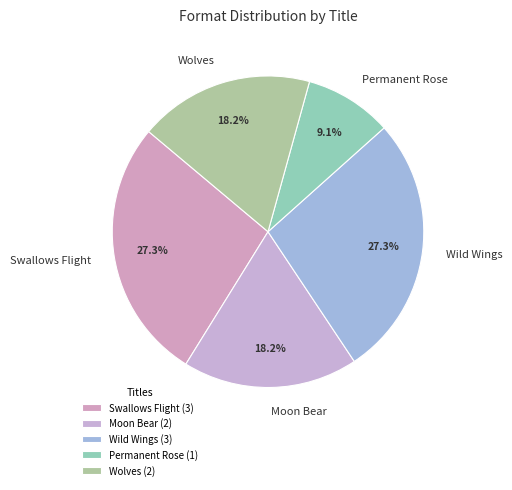

To the nearest percent, what portion does Wolves represent?

18%